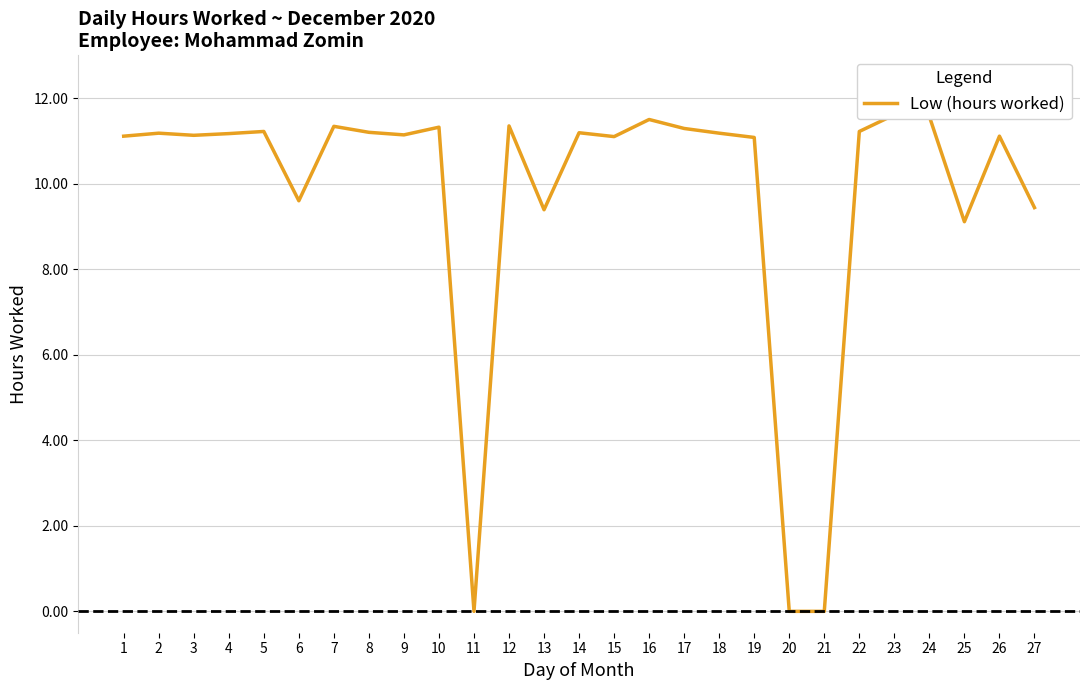

At which category does the chart reach its peak across all series?

23